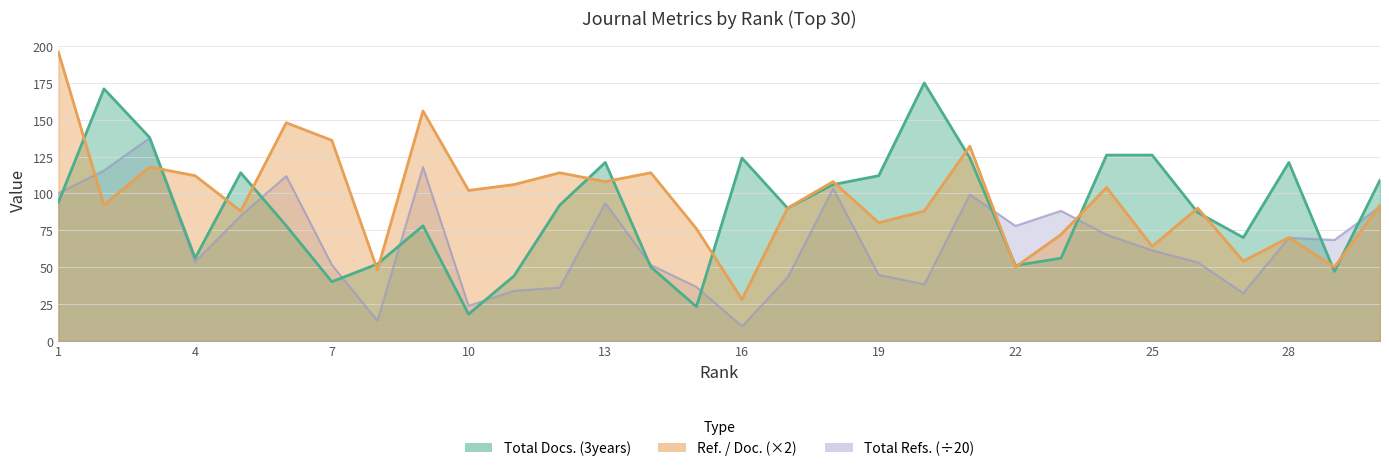

Which category has the lowest value in the Ref. / Doc. series?

16